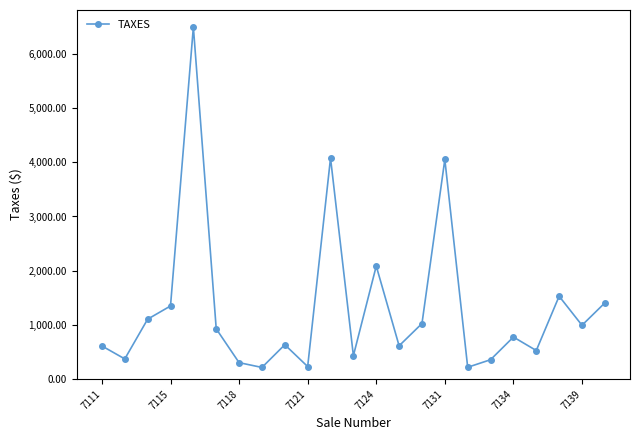

What is the maximum value shown in the chart?

6494.0